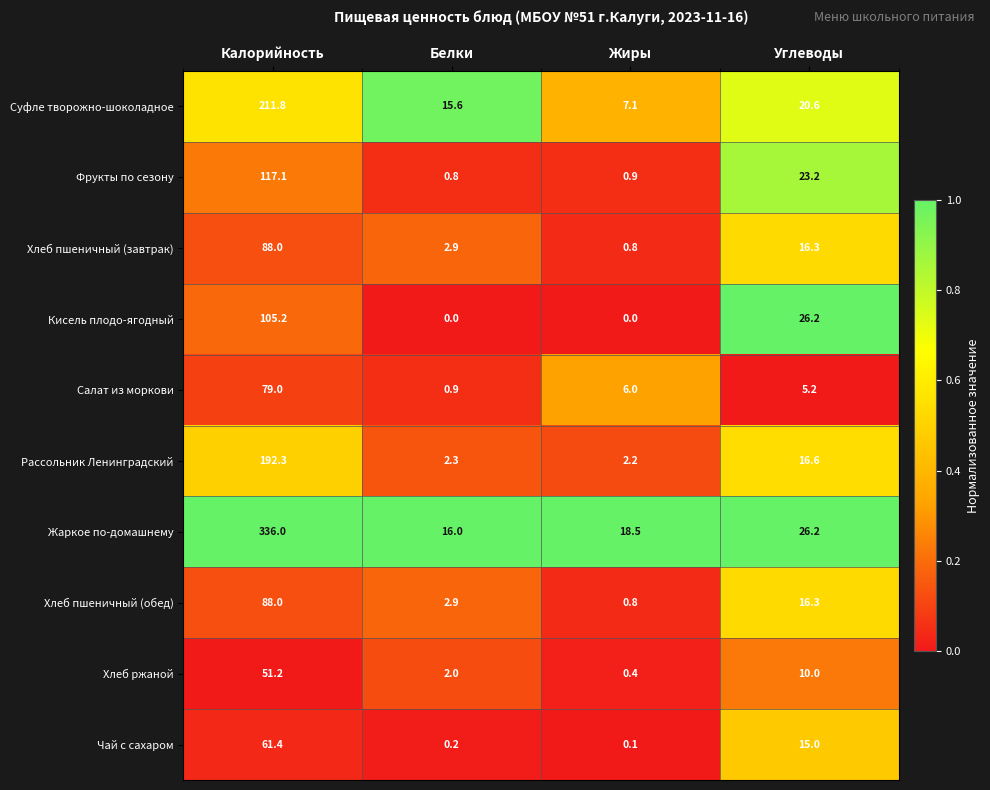

What is the difference between the Фрукты по сезону values at Белки and Углеводы?

22.4